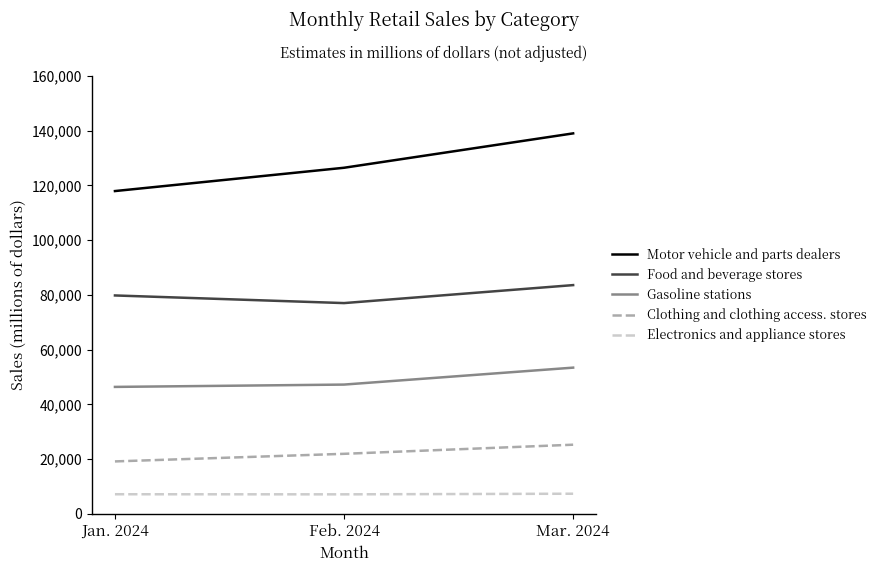

What is the spread (max minus min) of values at Jan. 2024?

110753